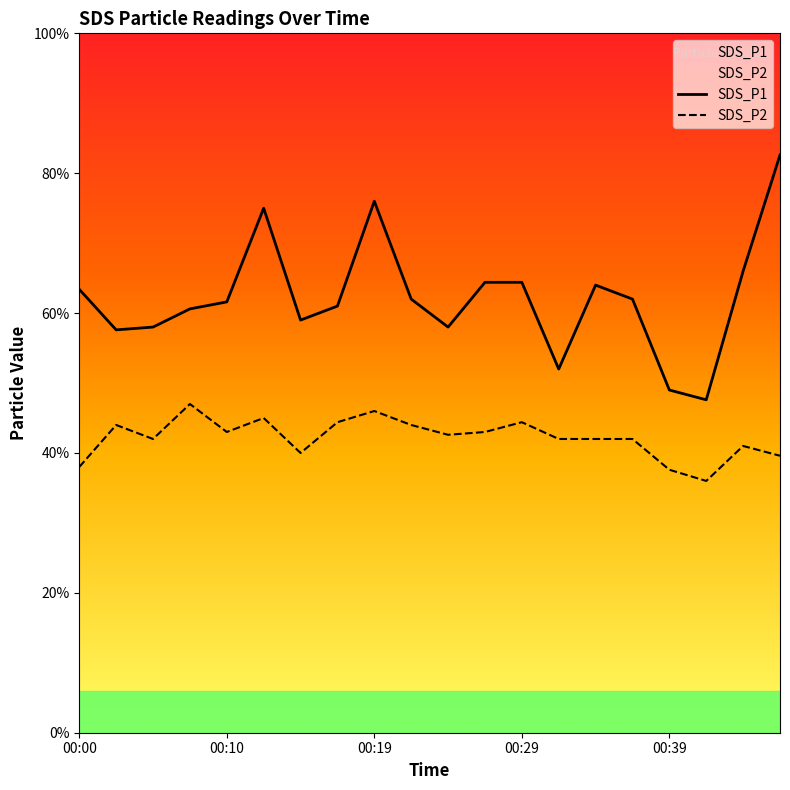

Reading left to right, extract all data points from this chart.

SDS_P1: 3.2	2.9	2.9	3.0	3.1	3.8	3.0	3.0	3.8	3.1	2.9	3.2	3.2	2.6	3.2	3.1	2.5	2.4	3.3	4.1
SDS_P2: 1.9	2.2	2.1	2.4	2.1	2.2	2.0	2.2	2.3	2.2	2.1	2.1	2.2	2.1	2.1	2.1	1.9	1.8	2.0	2.0